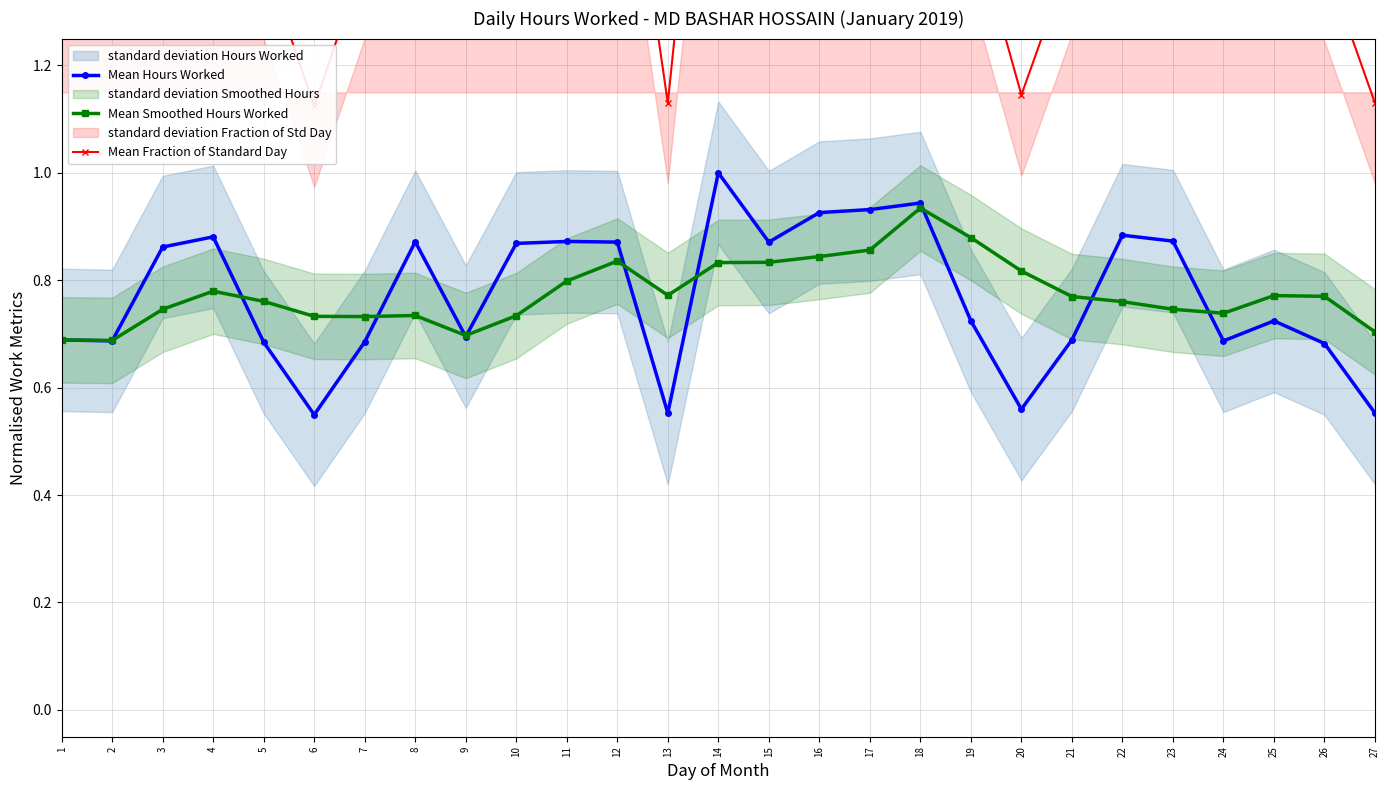

Which series changed the most between 6 and 16?

Mean Fraction of Standard Day